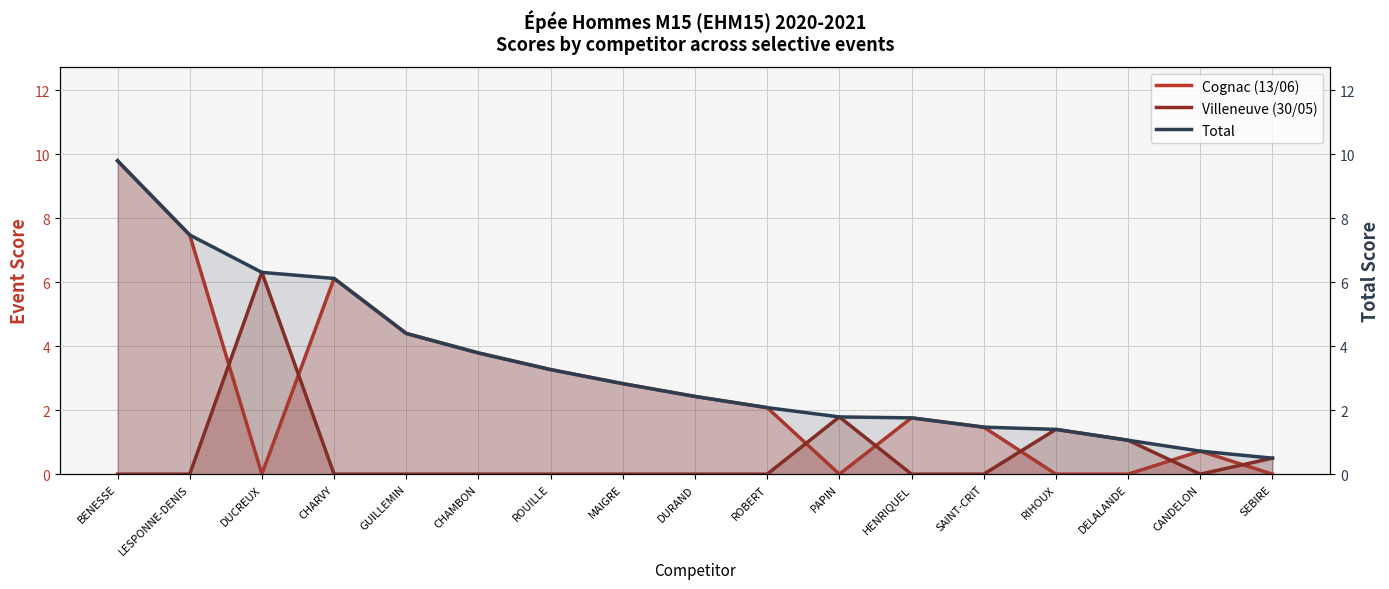

What position from the left is SAINT-CRIT?

13